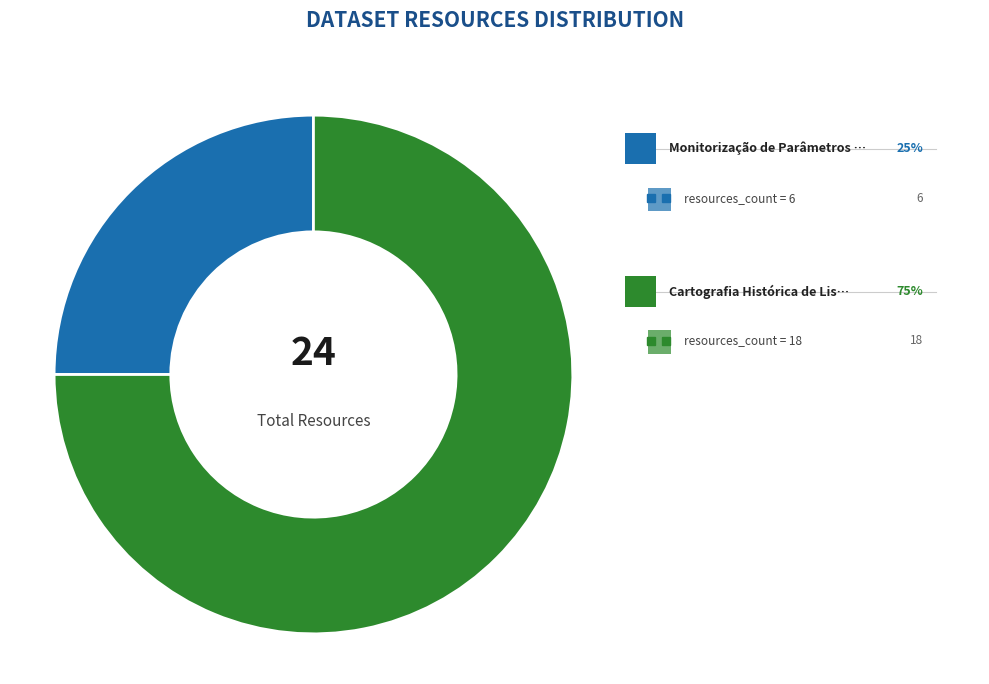

Is there a majority slice in this chart?

Yes